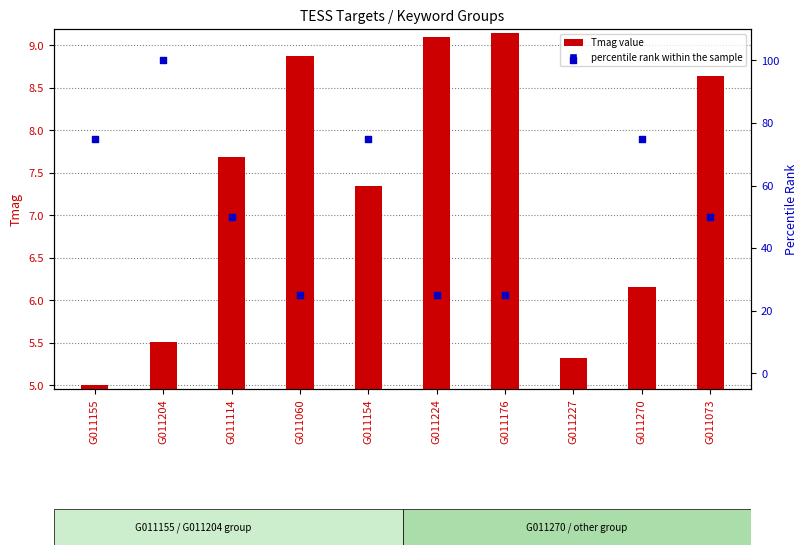

What are all the series names shown in the legend?

Tmag value, percentile rank within the sample